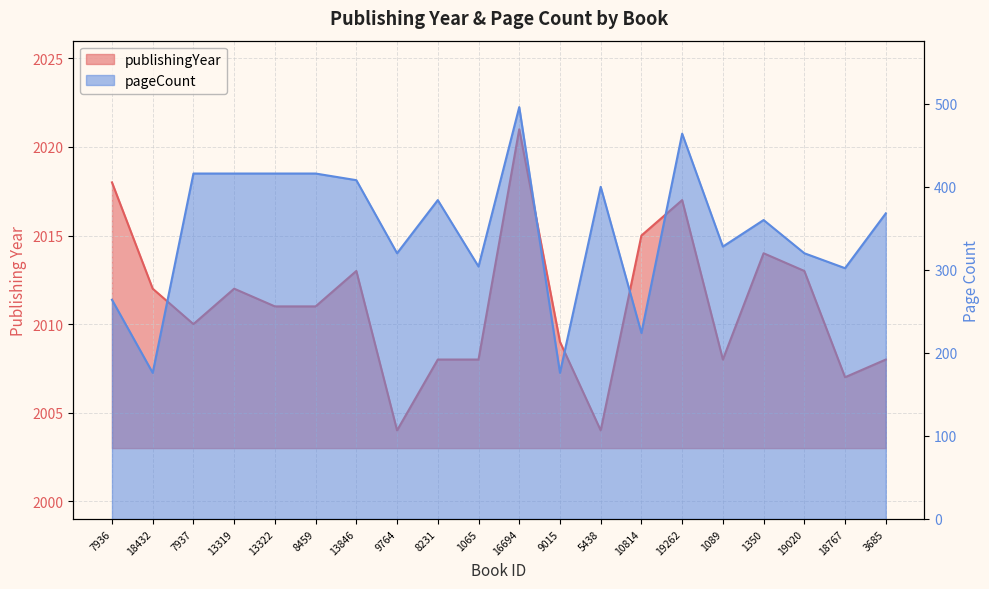

Rank the series by their average value, from highest to lowest.

publishingYear, pageCount